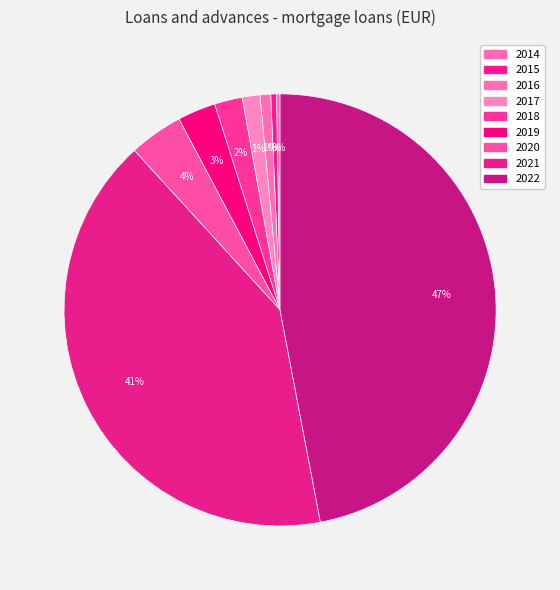

Is it true that 2020 is 1% of the pie?

False